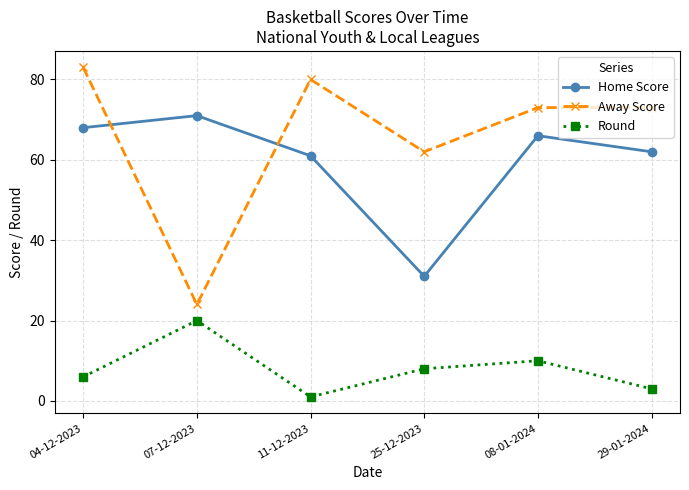

How many Round values are between 3 and 10?

4